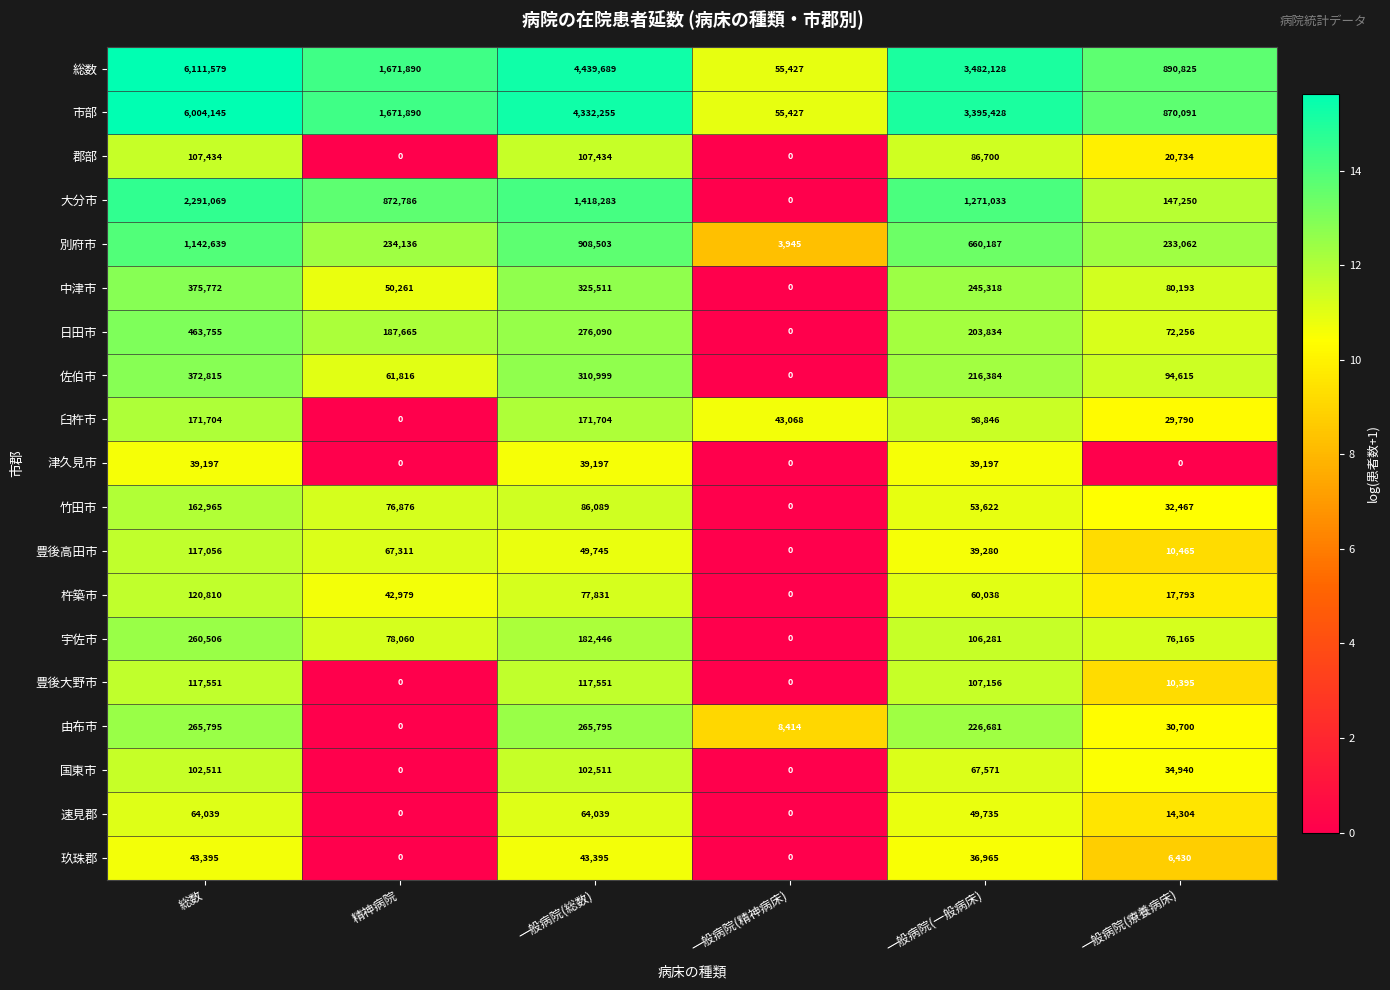

List the labels in order of 日田市 value, smallest first.

一般病院(精神病床), 一般病院(療養病床), 精神病院, 一般病院(一般病床), 一般病院(総数), 総数